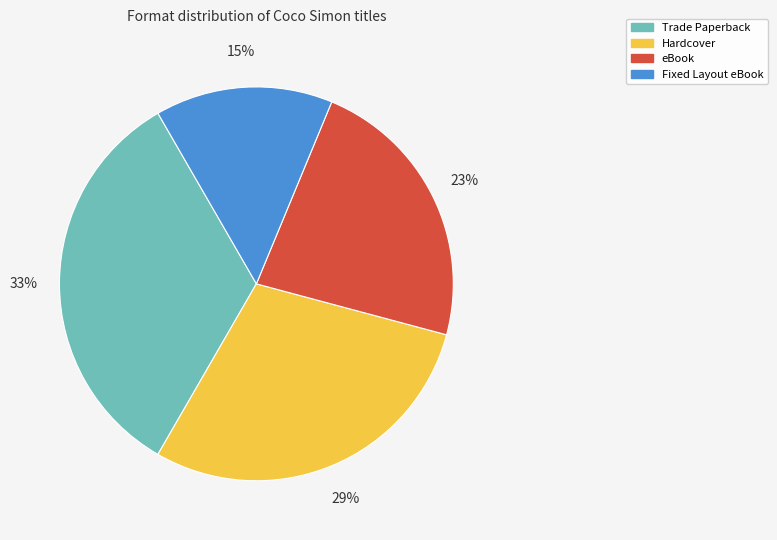

Rank the categories by value from highest to lowest.

Trade Paperback, Hardcover, eBook, Fixed Layout eBook